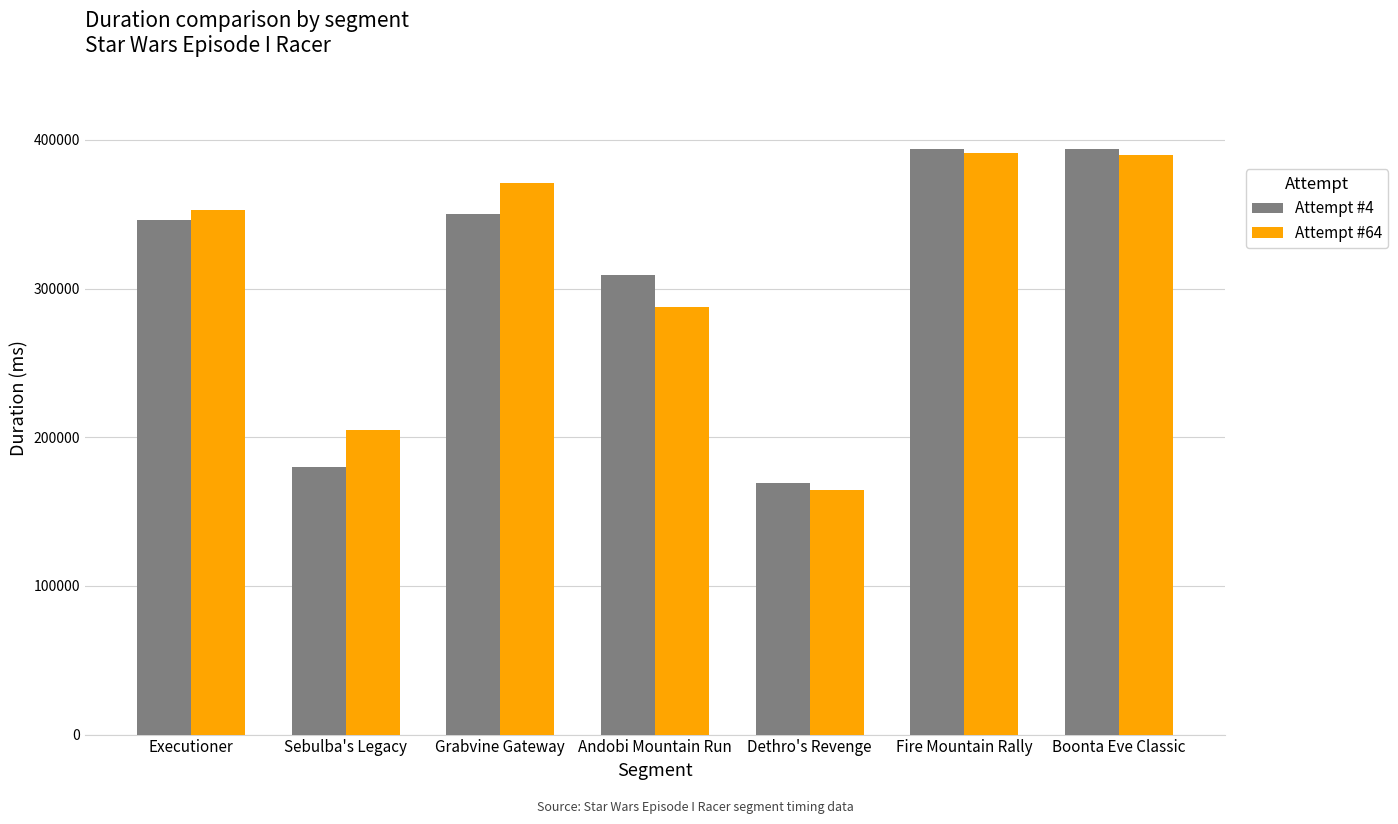

Which label corresponds to the smallest value in the chart?

Dethro's Revenge